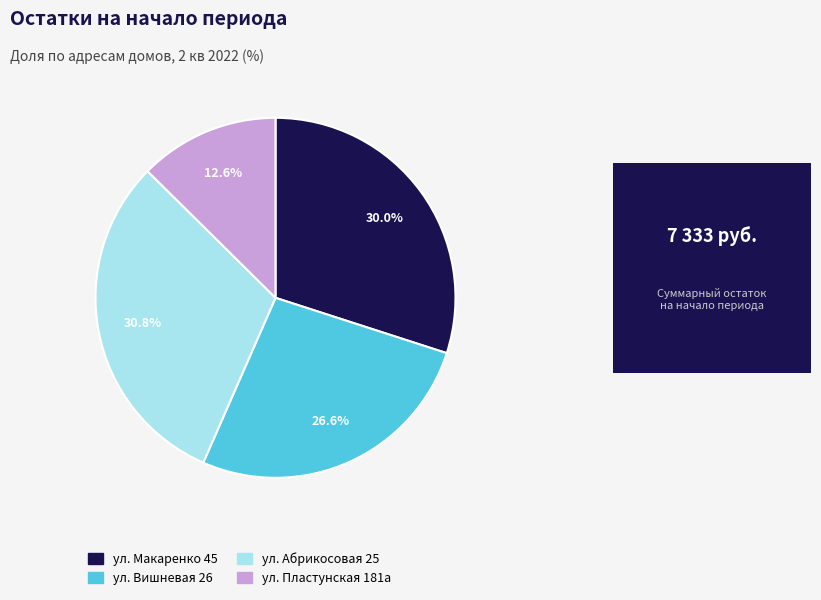

To the nearest percent, what percentage of the pie is ул. Вишневая 26?

27%